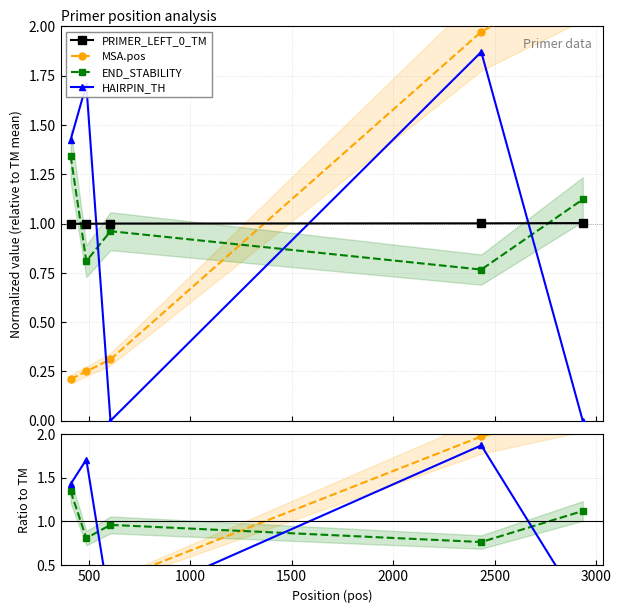

At how many categories does at least one series exceed 0?

5